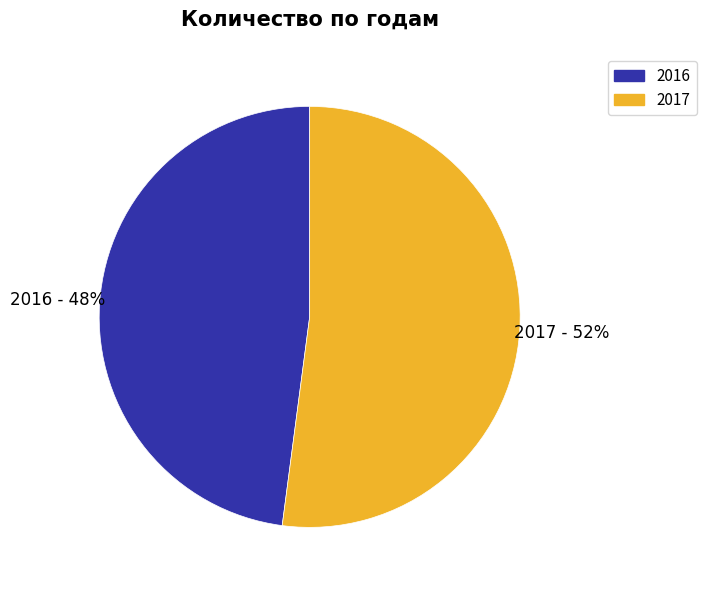

How many slices are in this pie chart?

2